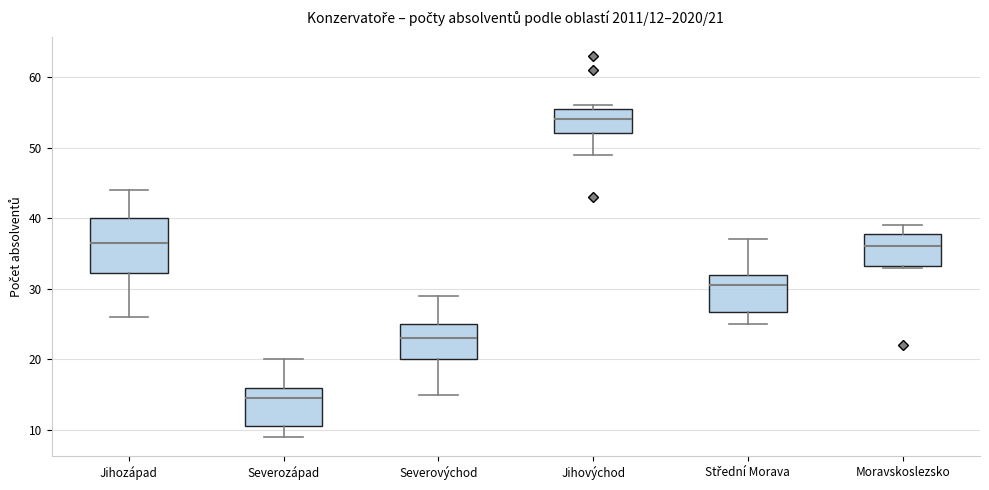

Which box has the highest median line?

Jihovýchod